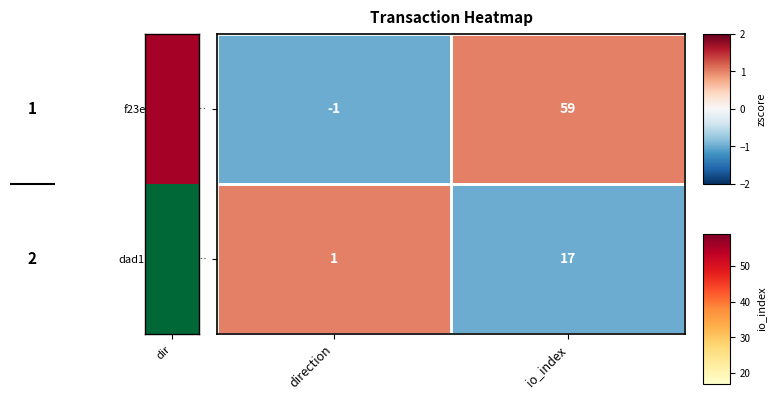

True or false: f23e02b98c9e… has a value of 104 at io_index.

False